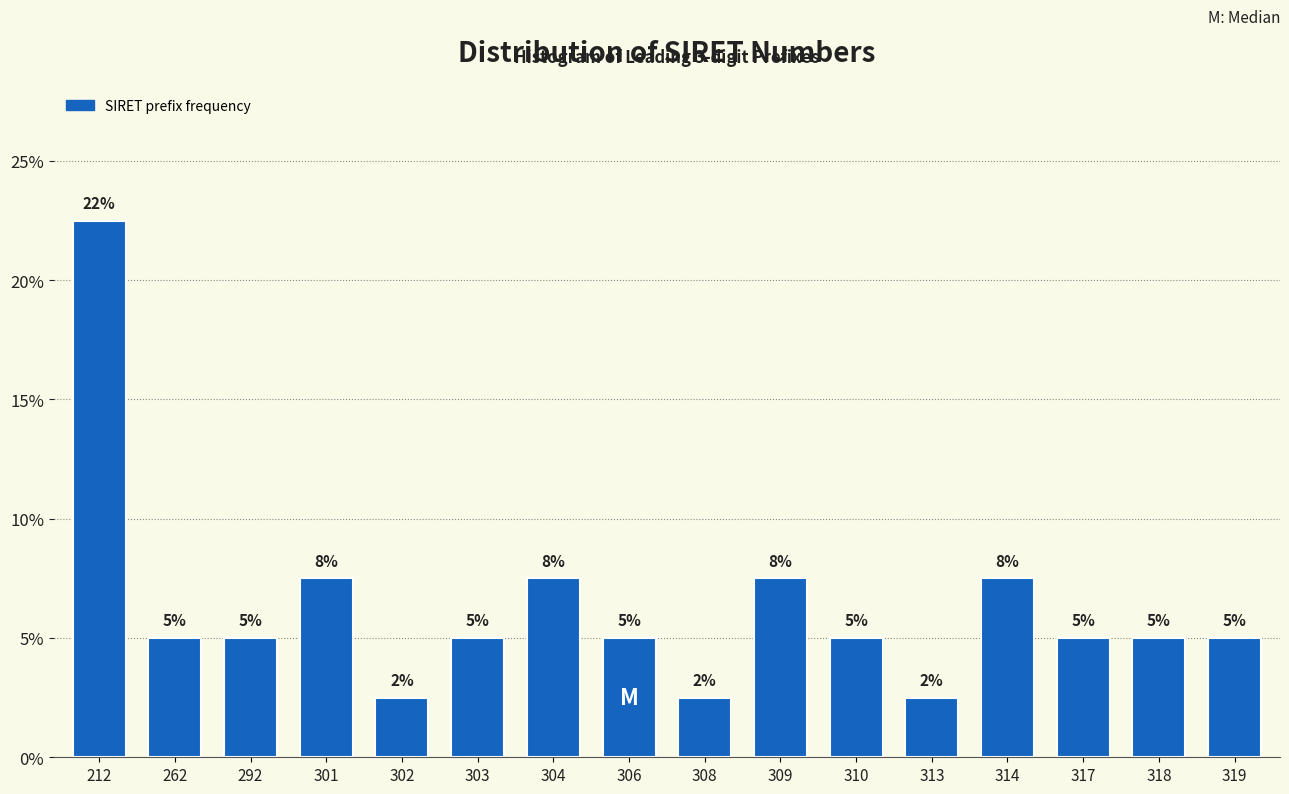

What is the difference between the maximum and second lowest values?

20.0